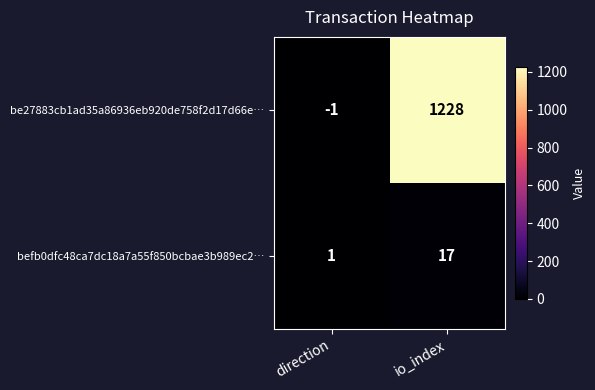

What is the spread (max minus min) of values at io_index?

1211